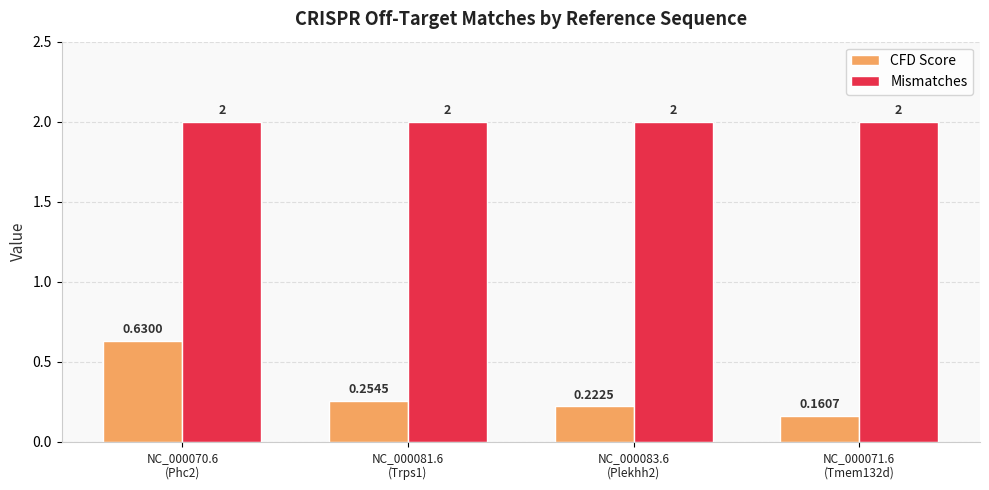

Are the bars grouped side by side (vs. stacked)?

Yes